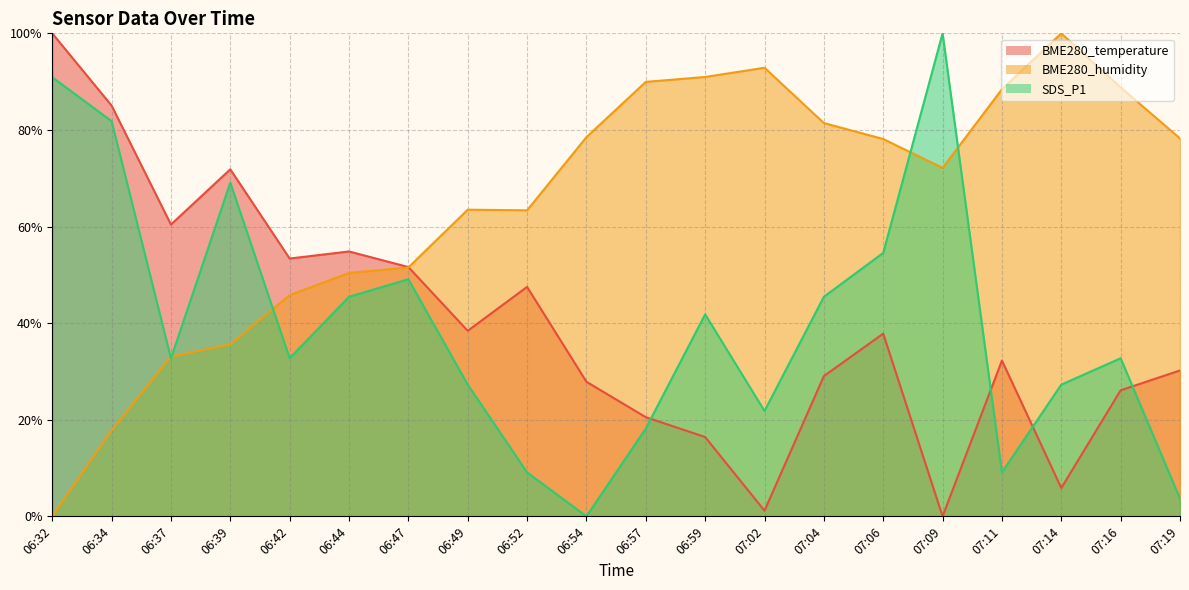

Which series has the largest total across all categories?

BME280_humidity